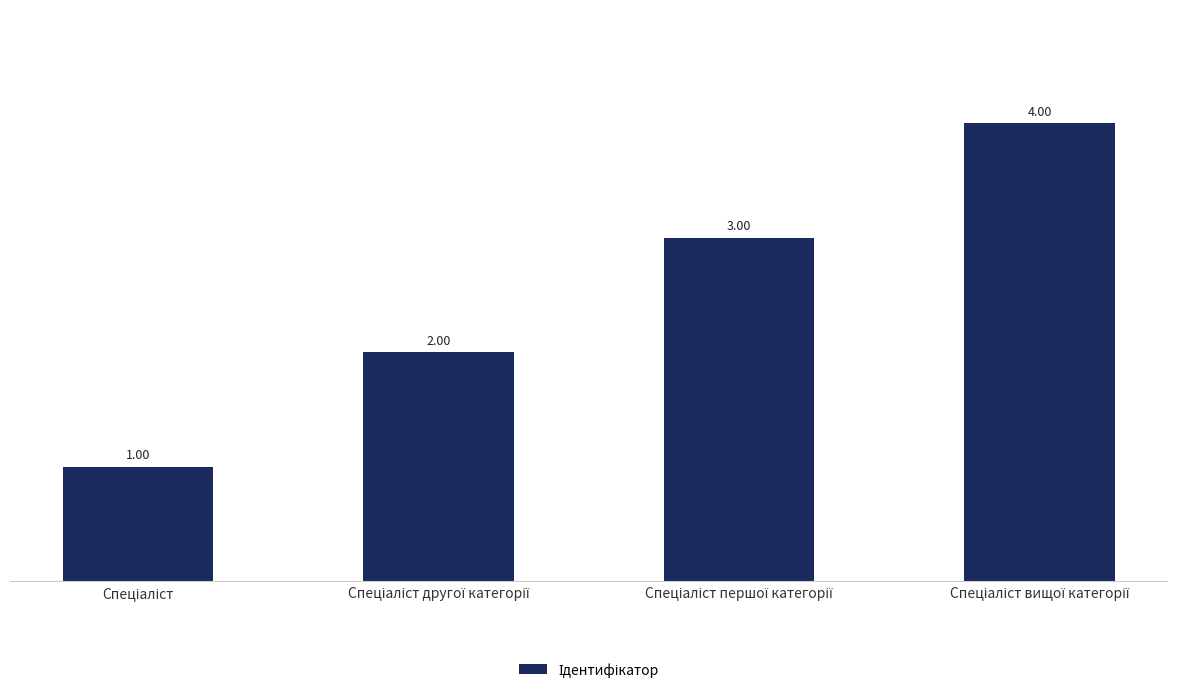

What is the sum of all values?

10